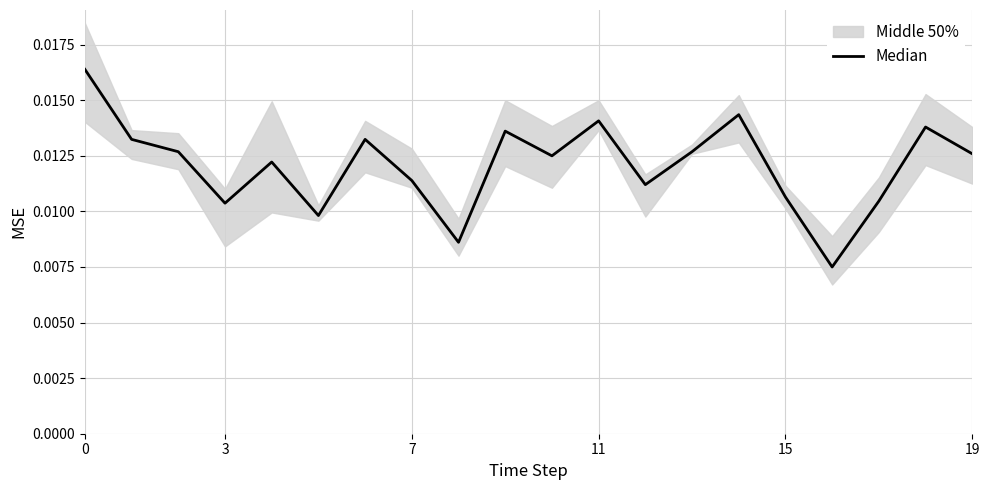

What is the label of the 9th point from the right?

11